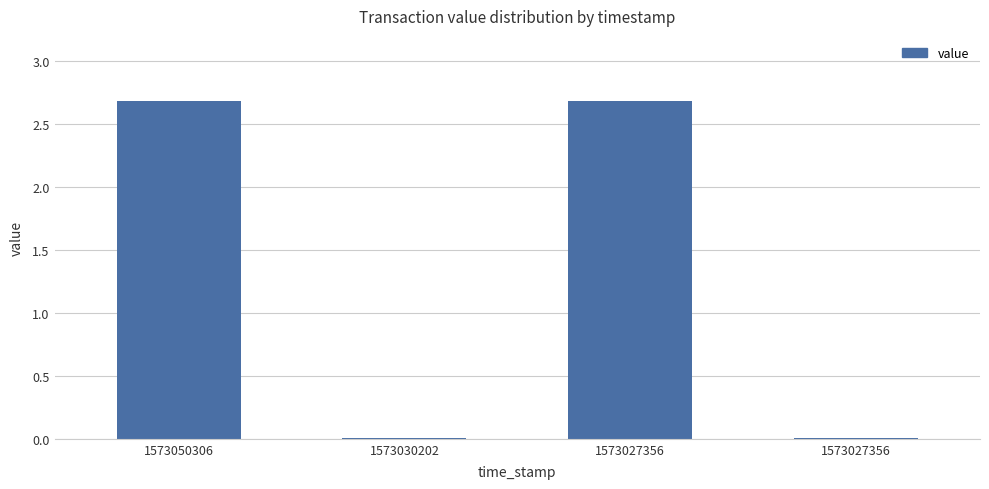

What is the value of the 1st bar from the left?

2.7